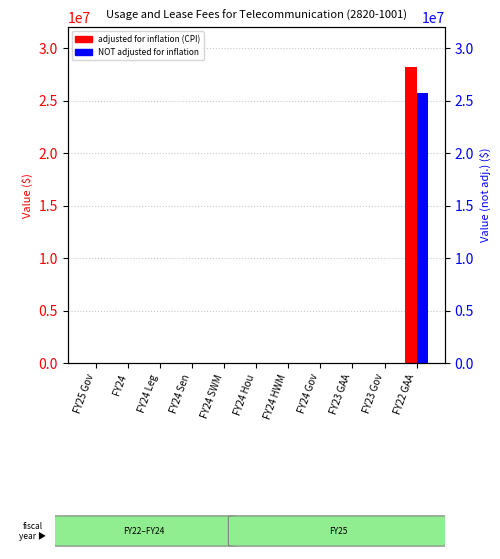

List the series in order of their overall mean, highest first.

adjusted for inflation (CPI), NOT adjusted for inflation